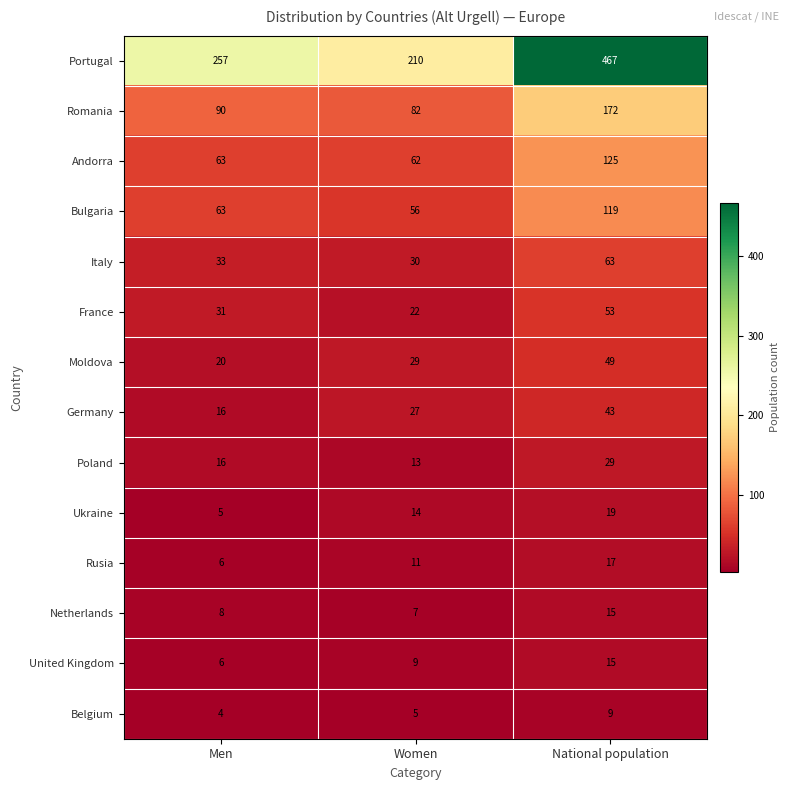

What is the average value of the Germany series?

29